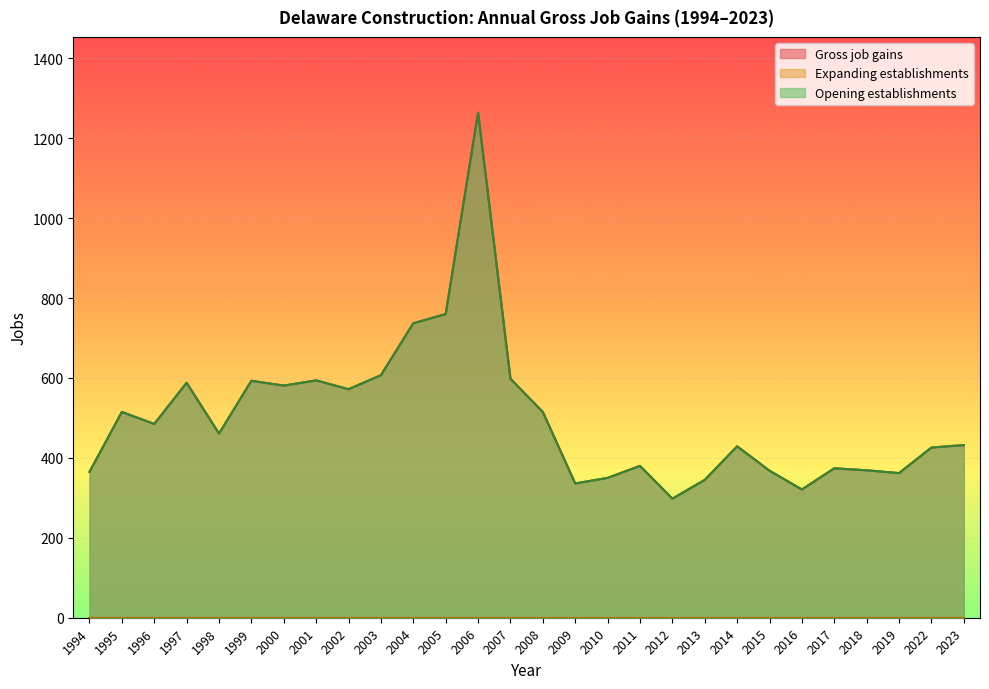

True or false: Opening establishments and Gross job gains cross at least once.

False